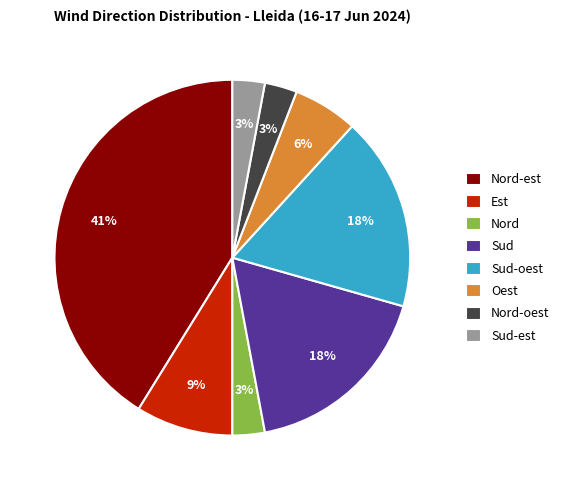

How many segments does this pie chart have?

8